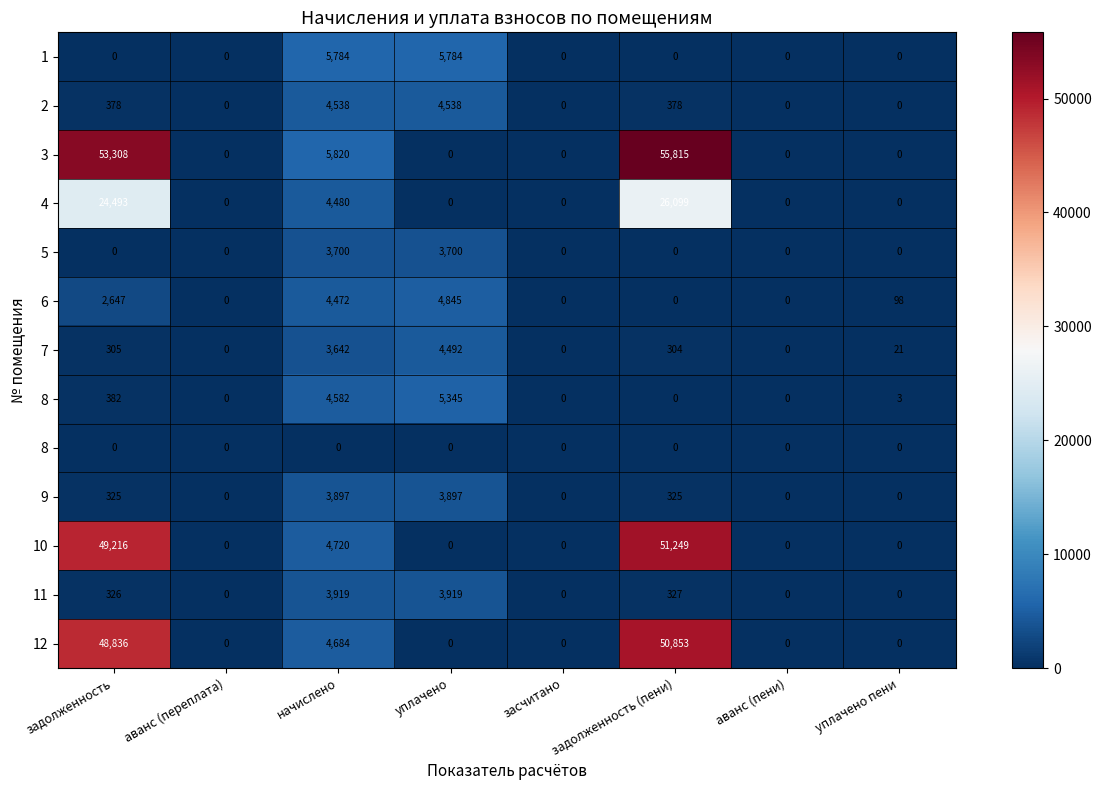

Between задолженность (пени) and уплачено пени, which is larger?

задолженность (пени)